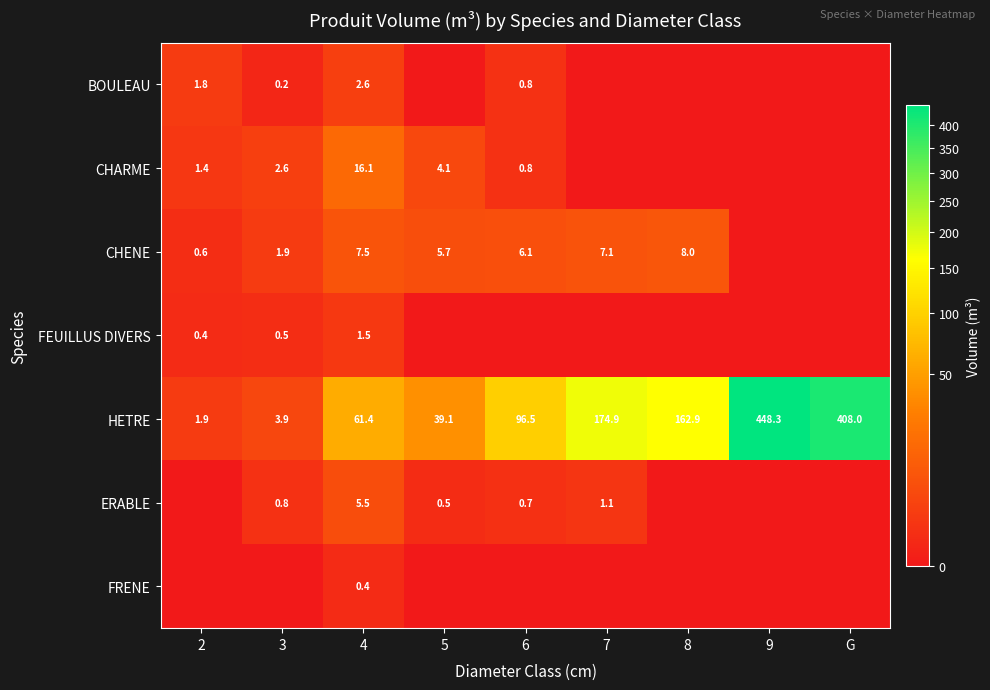

The value of CHENE at 5 is 9.8. True or false?

False